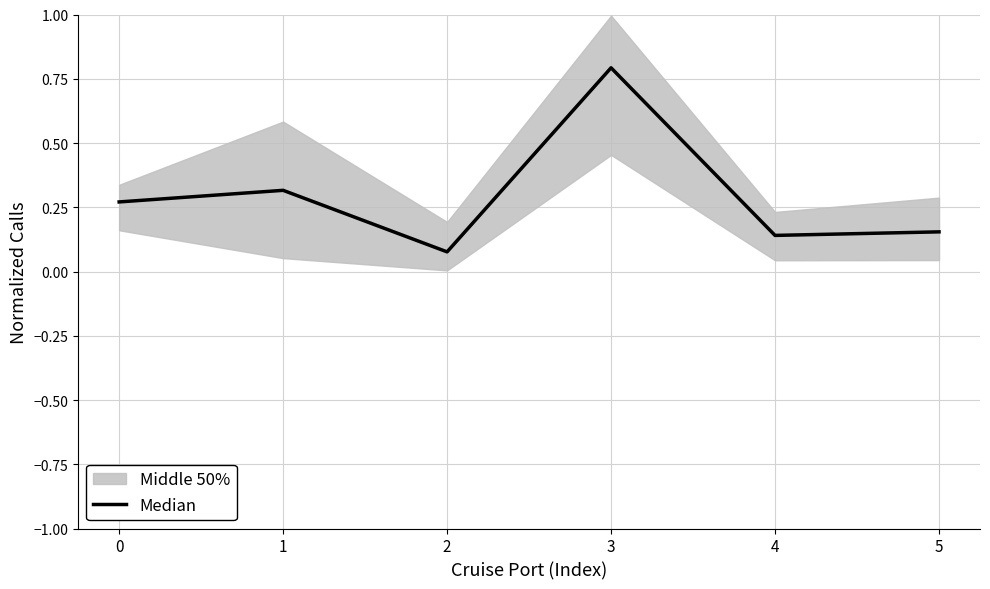

Which category has the highest value across all series?

3